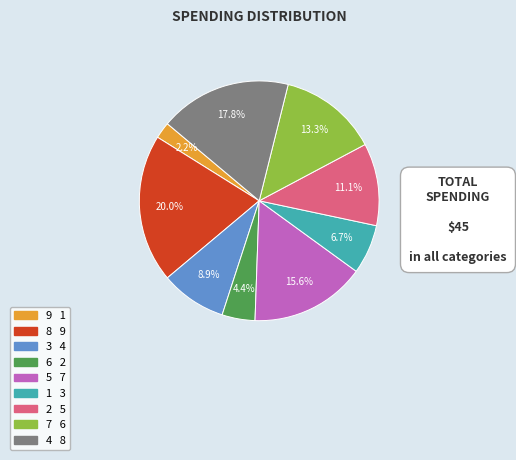

Does any single category account for the majority?

No